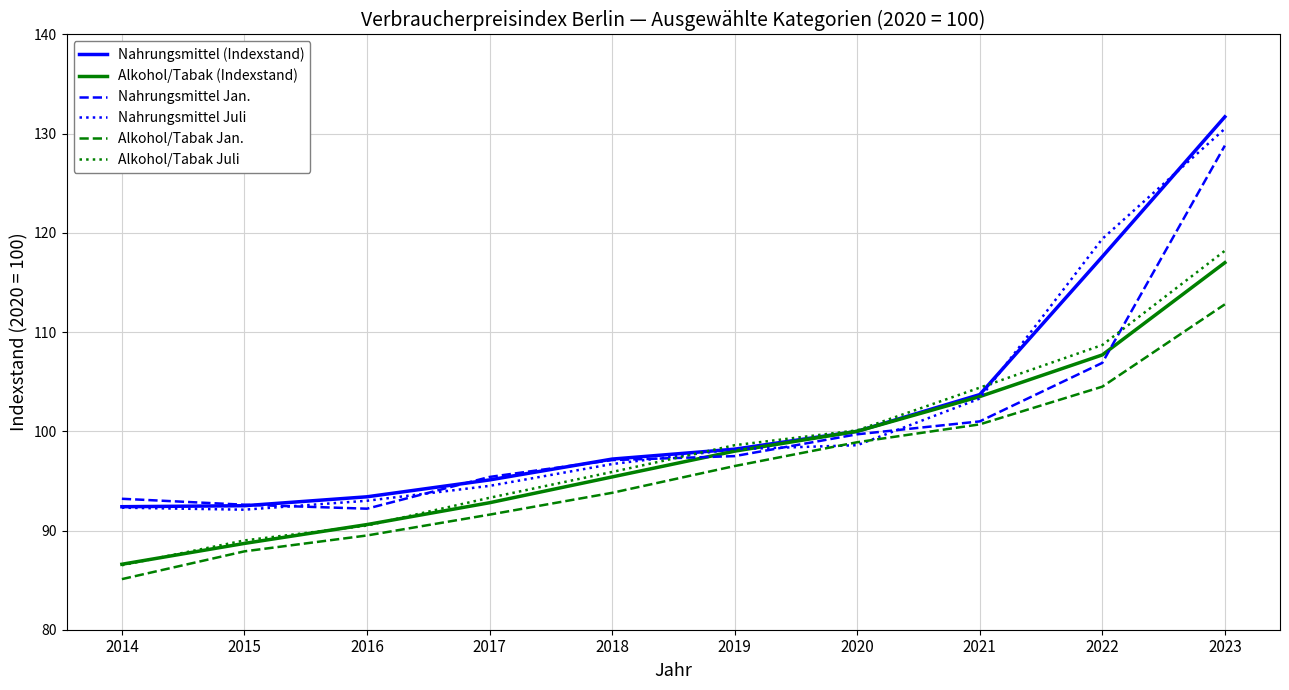

Which series has the largest range (max minus min)?

Nahrungsmittel (Indexstand)